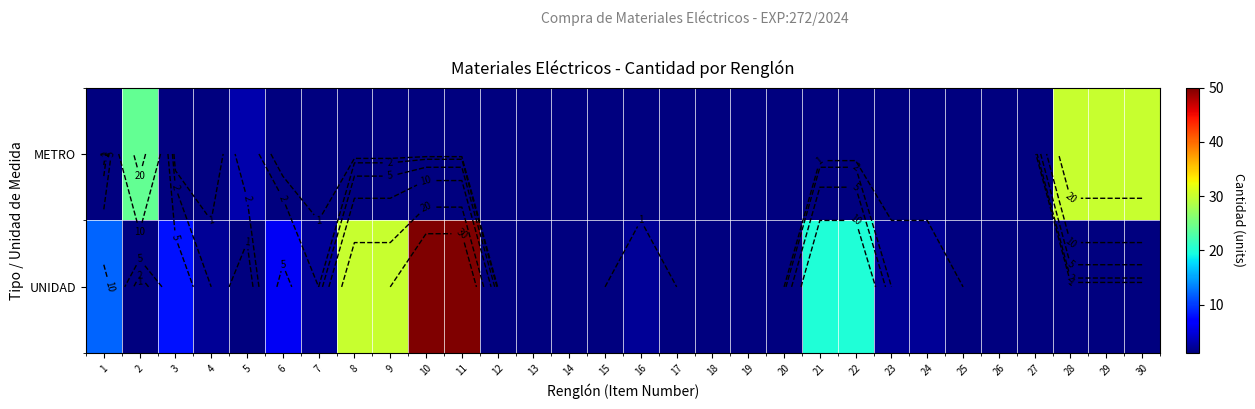

Which series changed the most between 3 and 19?

UNIDAD